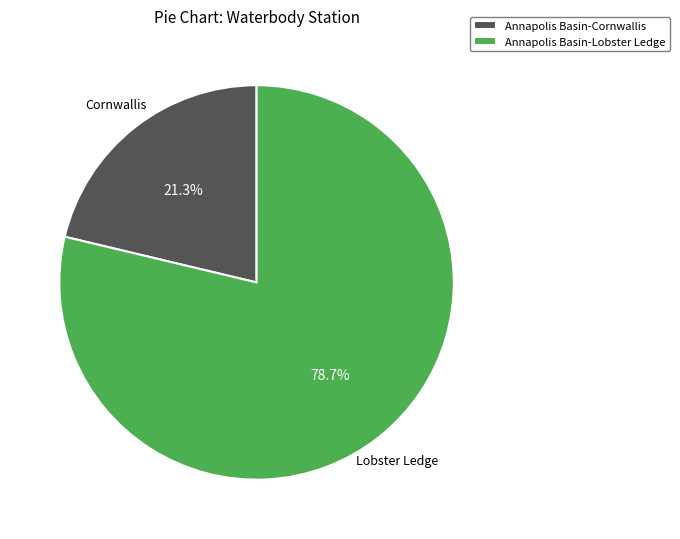

What is the ratio of the value at Annapolis Basin-Cornwallis to the value at Annapolis Basin-Lobster Ledge?

0.3